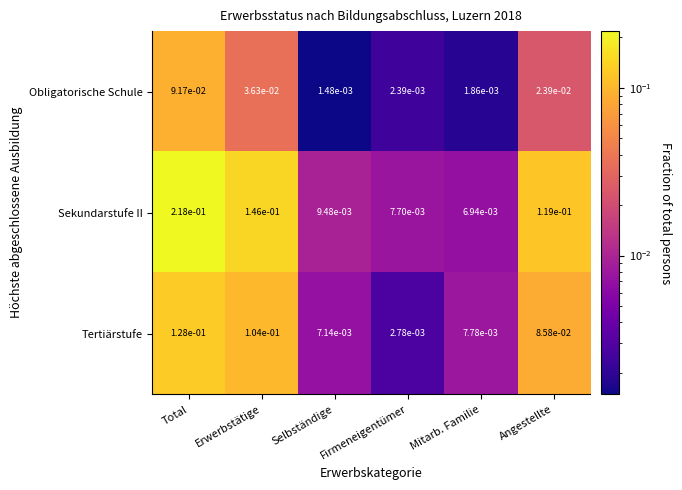

Which category has the highest value across all series?

Total